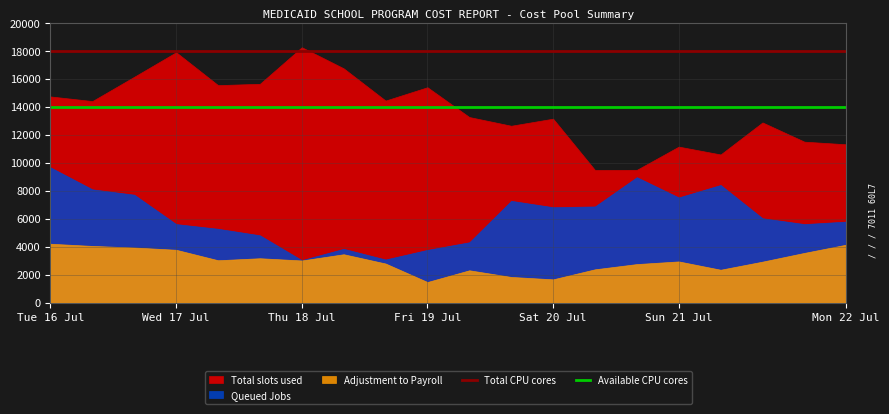

What is the value of the Available CPU cores point at the 4th from the left?

14000